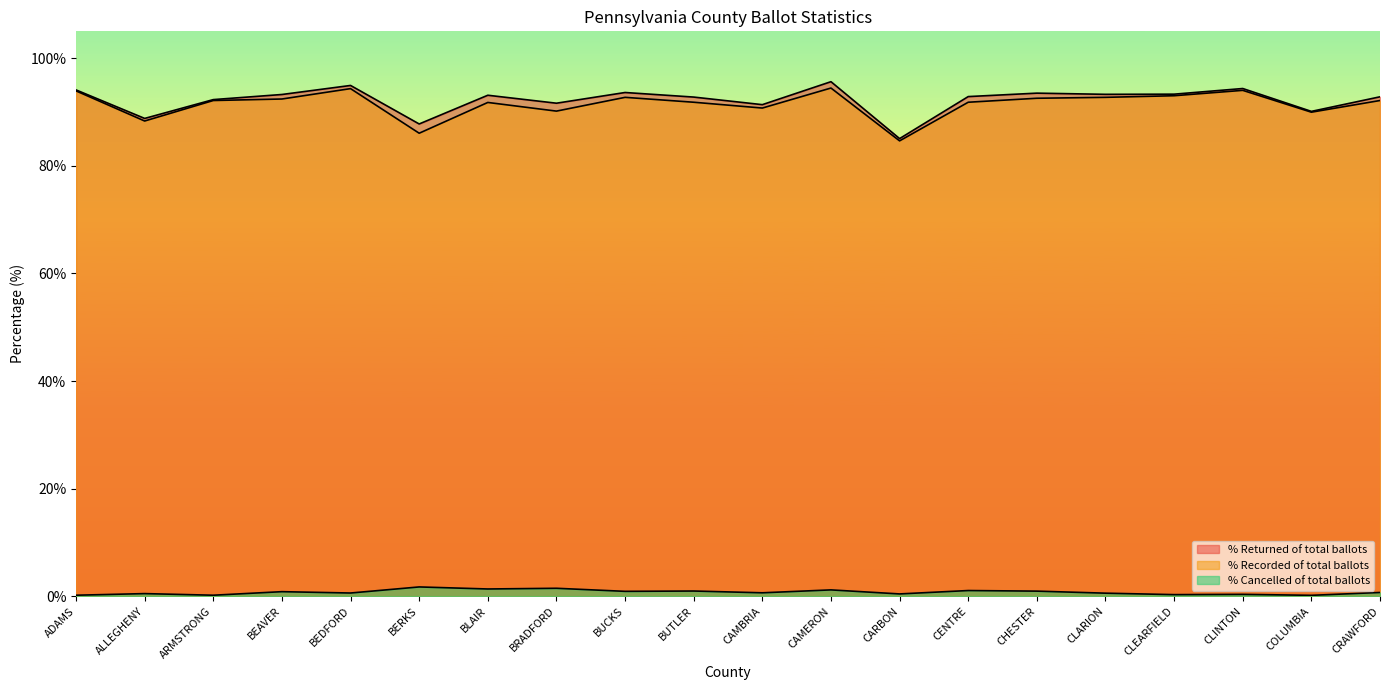

True or false: % Returned of total ballots and % Cancelled of total ballots intersect in this chart.

False